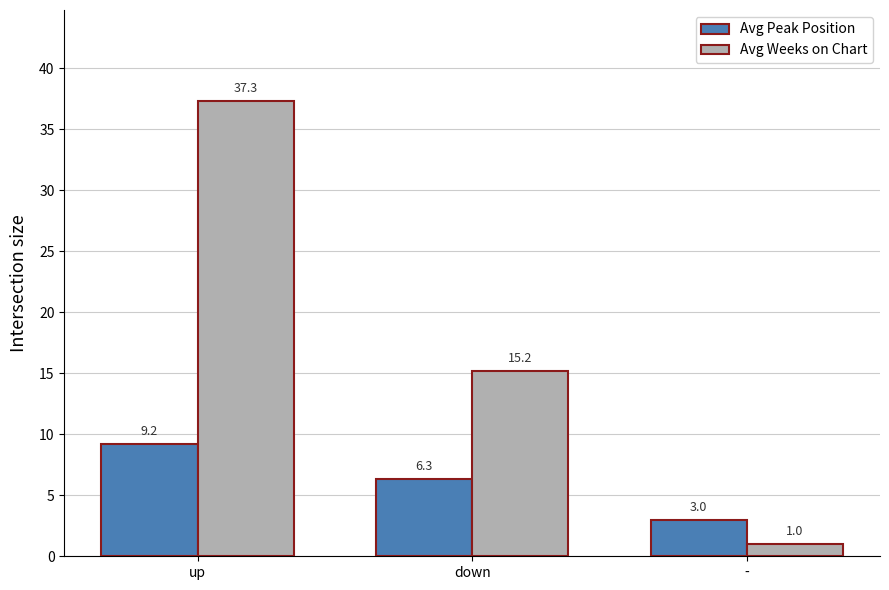

What is the spread (max minus min) of values at down?

8.9